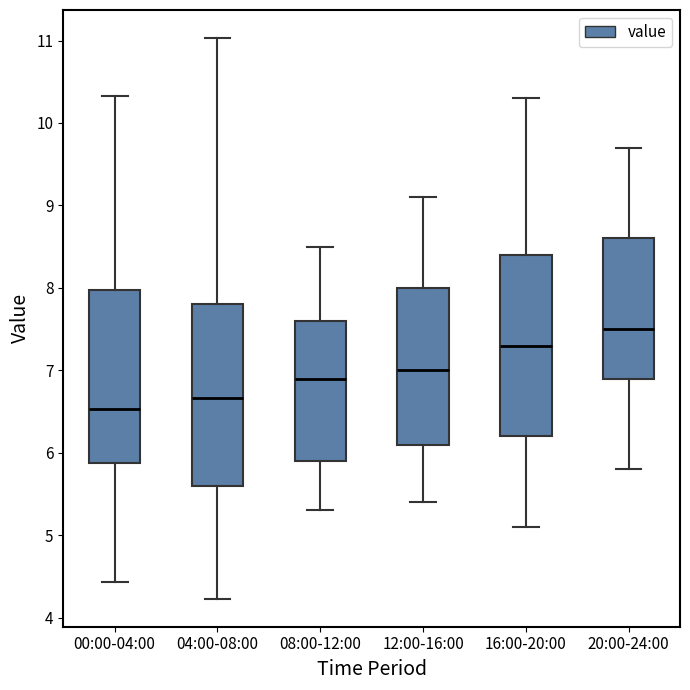

Which box has the highest median line?

20:00-24:00